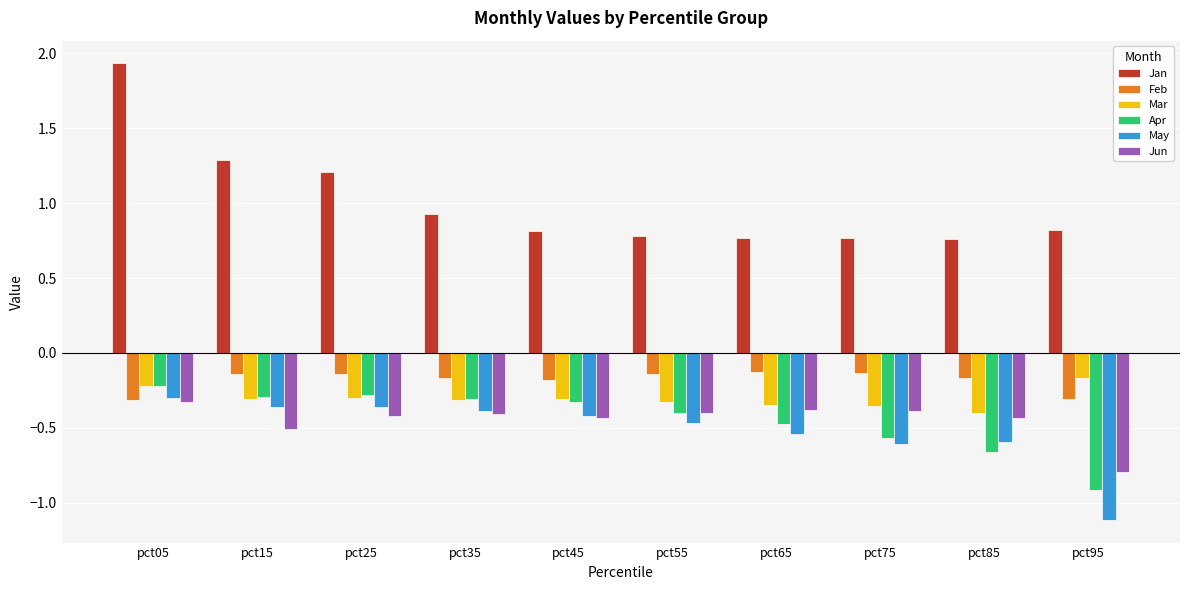

What is the sum of the Jan values at pct05 and pct45?

2.7